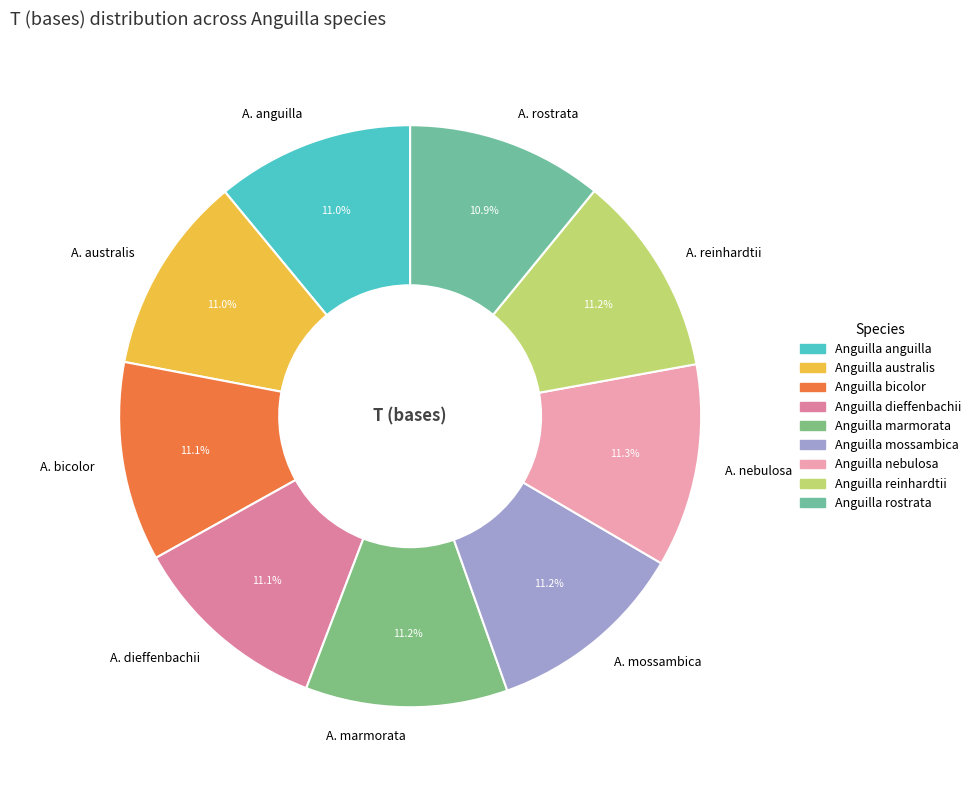

What is the ratio of the value at A. anguilla to the value at A. rostrata?

1.0